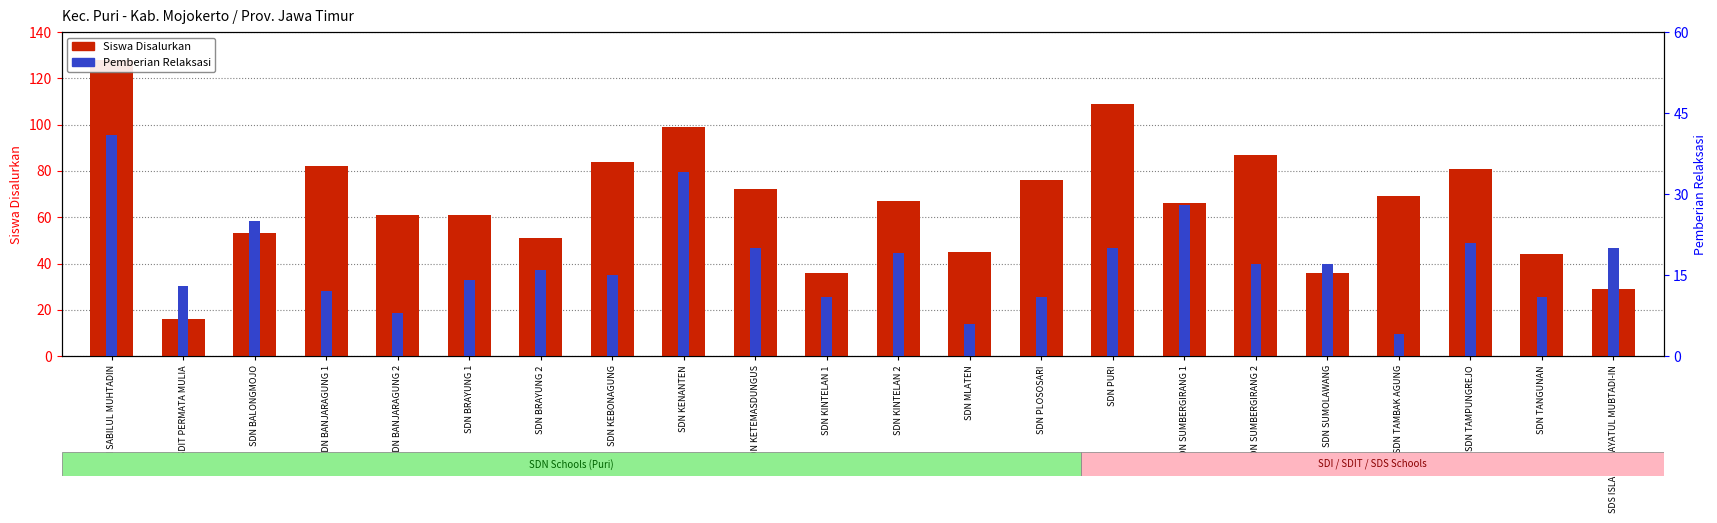

Reading left to right, extract all data points from this chart.

Siswa Disalurkan: SDI SABILUL MUHTADIN=128	SDIT PERMATA MULIA=16	SDN BALONGMOJO=53	SDN BANJARAGUNG 1=82	SDN BANJARAGUNG 2=61	SDN BRAYUNG 1=61	SDN BRAYUNG 2=51	SDN KEBONAGUNG=84	SDN KENANTEN=99	SDN KETEMASDUNGUS=72	SDN KINTELAN 1=36	SDN KINTELAN 2=67	SDN MLATEN=45	SDN PLOSOSARI=76	SDN PURI=109	SDN SUMBERGIRANG 1=66	SDN SUMBERGIRANG 2=87	SDN SUMOLAWANG=36	SDN TAMBAK AGUNG=69	SDN TAMPUNGREJO=81	SDN TANGUNAN=44	SDS ISLAM HIDAYATUL MUBTADI-IN=29
Pemberian Relaksasi: SDI SABILUL MUHTADIN=41	SDIT PERMATA MULIA=13	SDN BALONGMOJO=25	SDN BANJARAGUNG 1=12	SDN BANJARAGUNG 2=8	SDN BRAYUNG 1=14	SDN BRAYUNG 2=16	SDN KEBONAGUNG=15	SDN KENANTEN=34	SDN KETEMASDUNGUS=20	SDN KINTELAN 1=11	SDN KINTELAN 2=19	SDN MLATEN=6	SDN PLOSOSARI=11	SDN PURI=20	SDN SUMBERGIRANG 1=28	SDN SUMBERGIRANG 2=17	SDN SUMOLAWANG=17	SDN TAMBAK AGUNG=4	SDN TAMPUNGREJO=21	SDN TANGUNAN=11	SDS ISLAM HIDAYATUL MUBTADI-IN=20